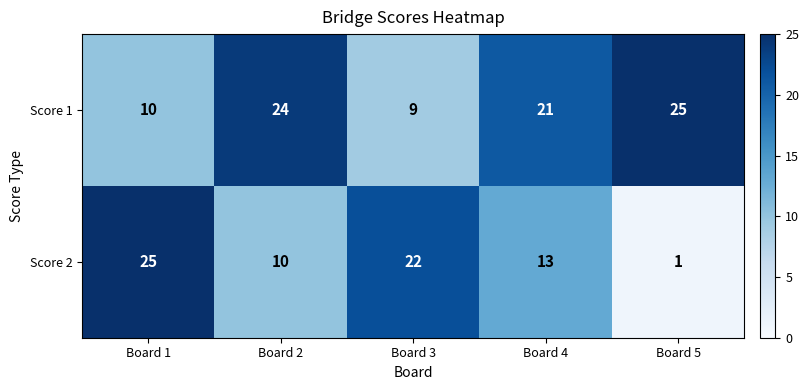

Which series changed the most between Board 4 and Board 5?

Score 2